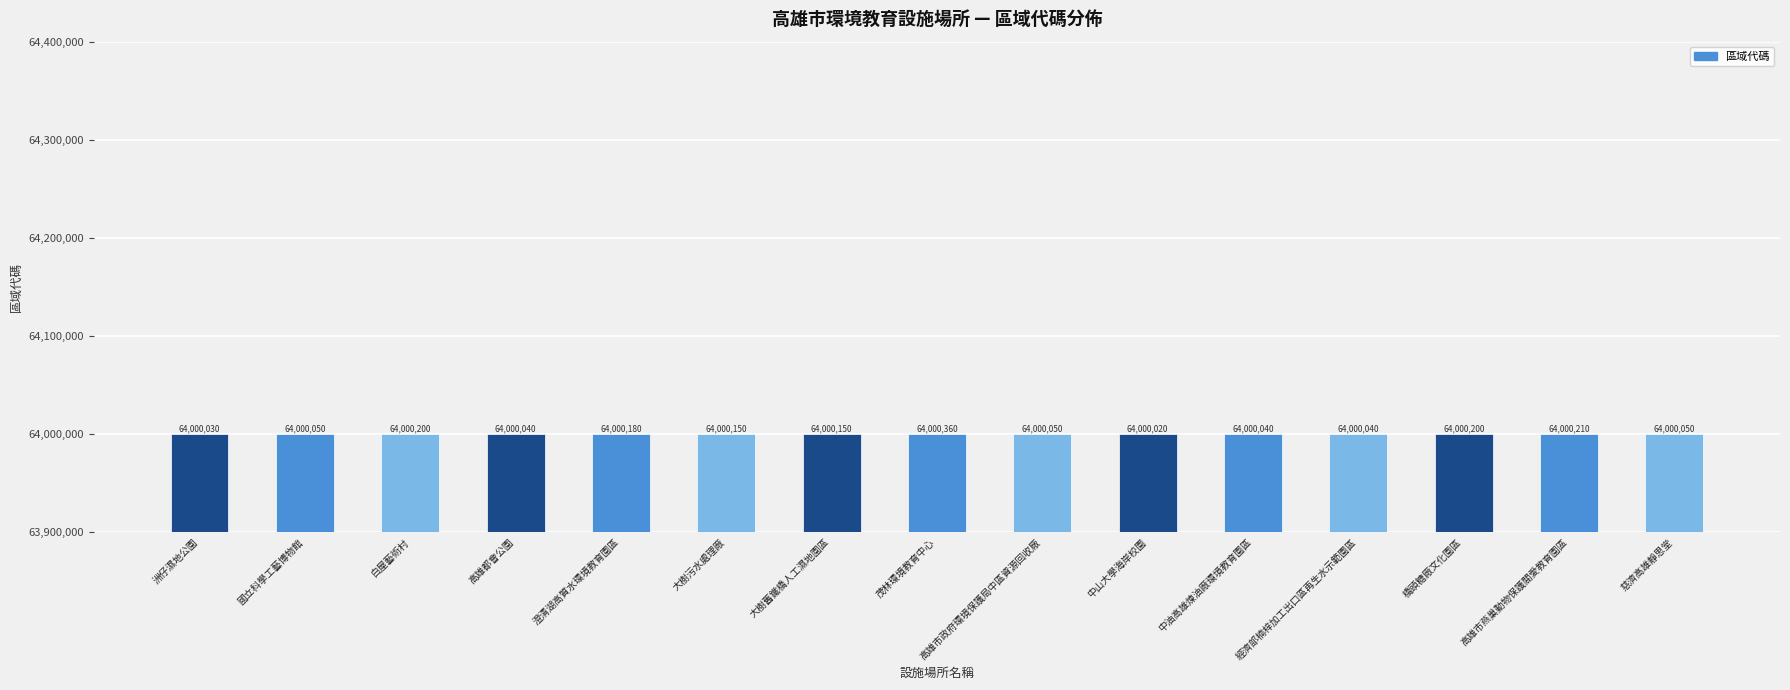

What is the average value?

64000118